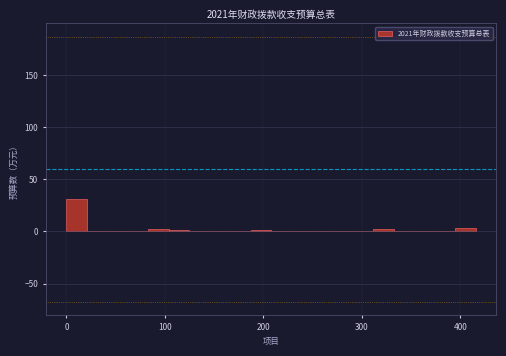

Around what value on the x-axis is the tallest bar? Give the approximate position of its centre, as read against the axis.

10